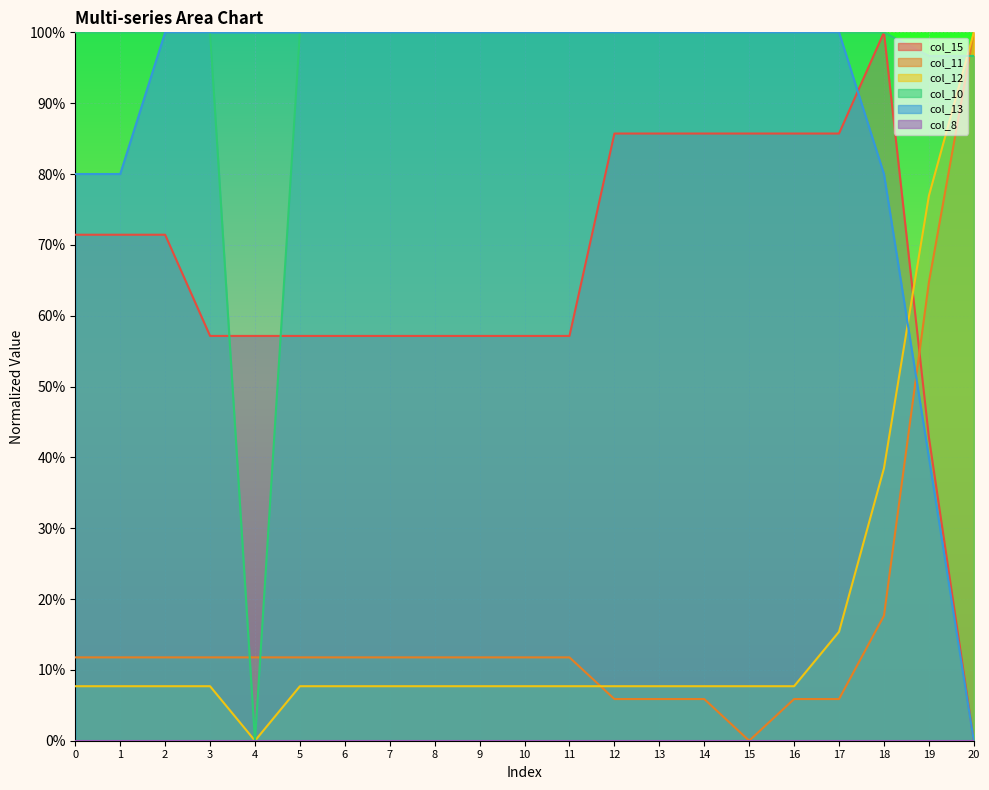

How many data points in col_12 are above 0?

20